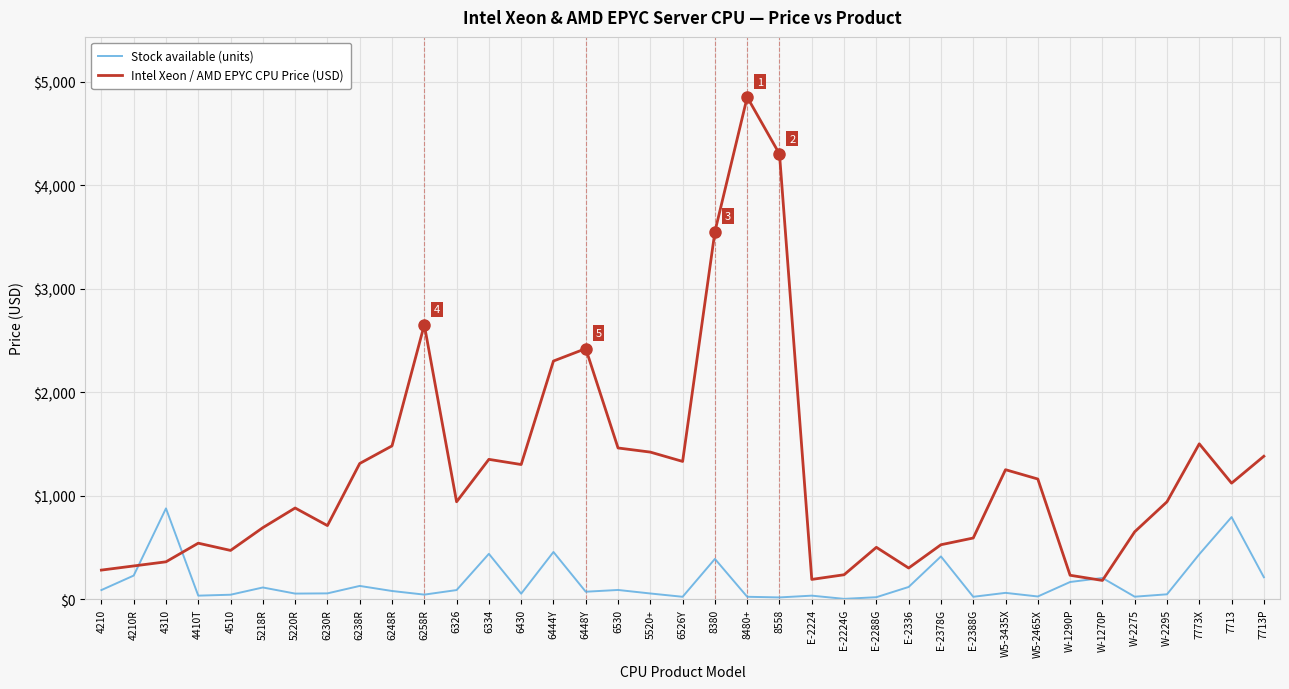

True or false: Stock available (units) and Intel Xeon / AMD EPYC CPU Price (USD) cross at least once.

True